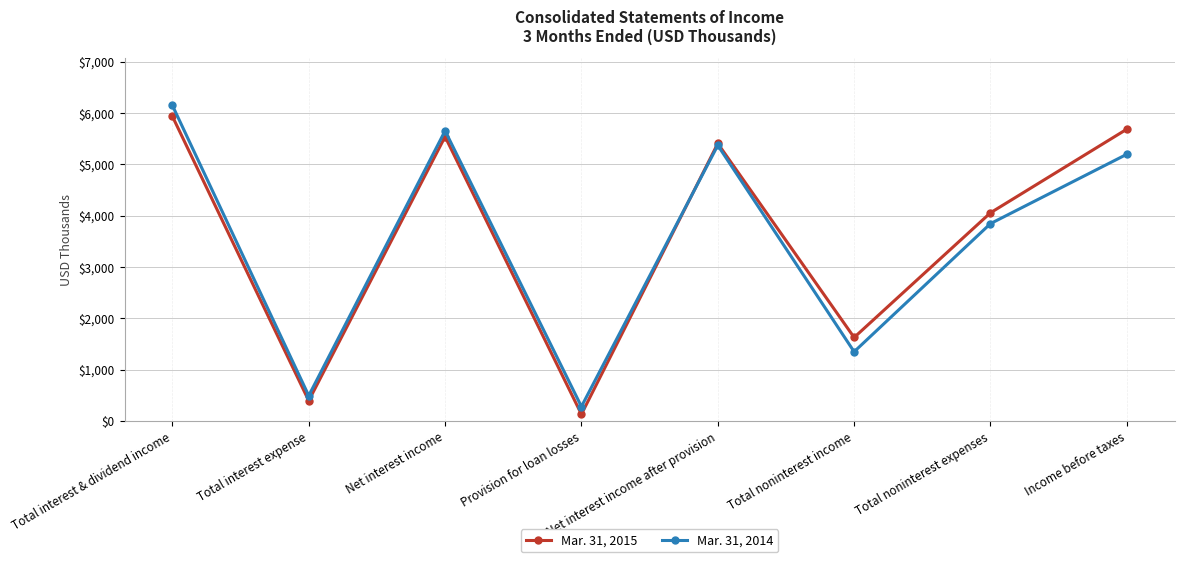

Which series has the largest range (max minus min)?

Mar. 31, 2014